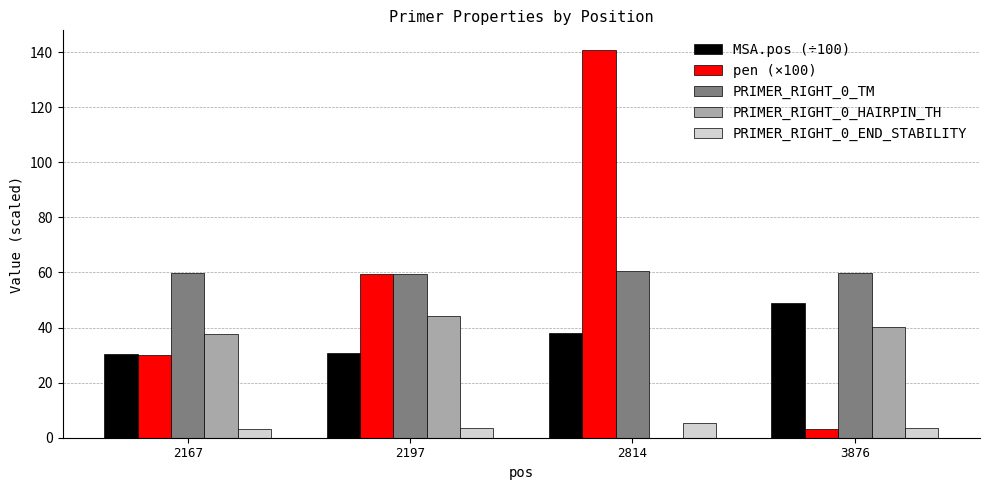

Which series has the largest total across all categories?

PRIMER_RIGHT_0_TM